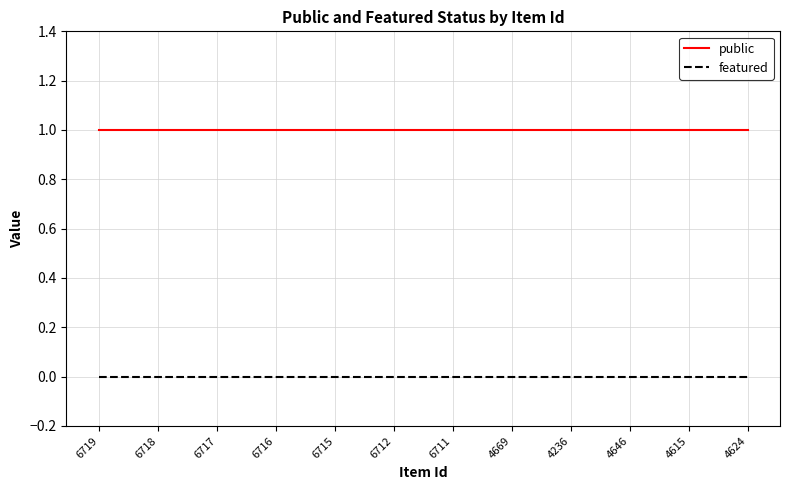

The public series shows 1 at 6715. True or false?

True